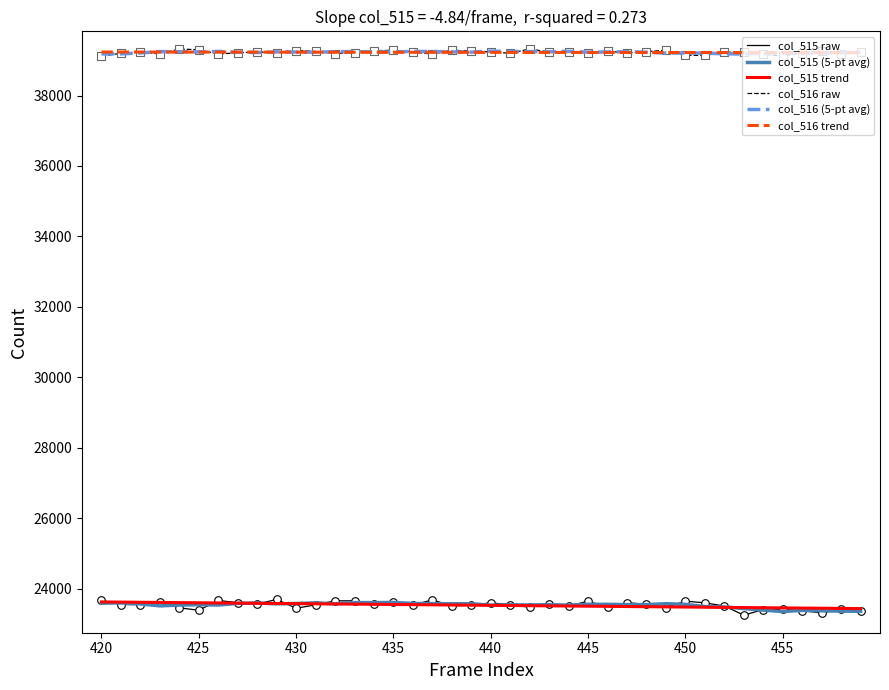

What is the greatest value displayed?

39324.0